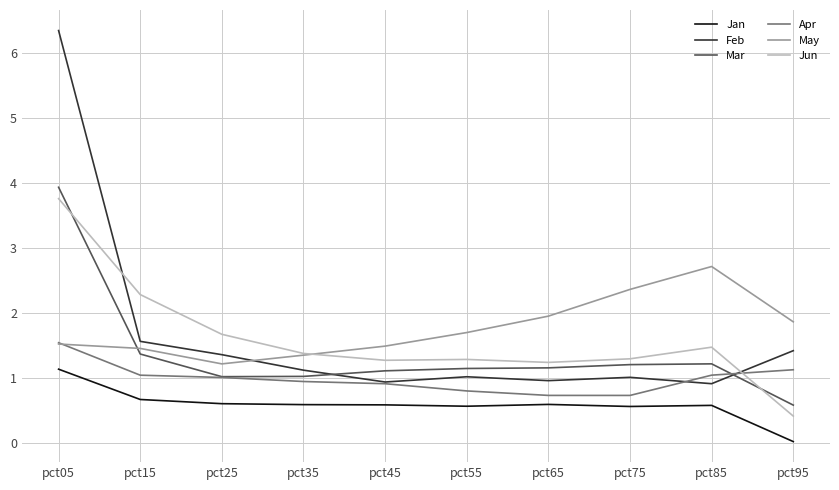

What is the lowest value of the Feb series?

0.9